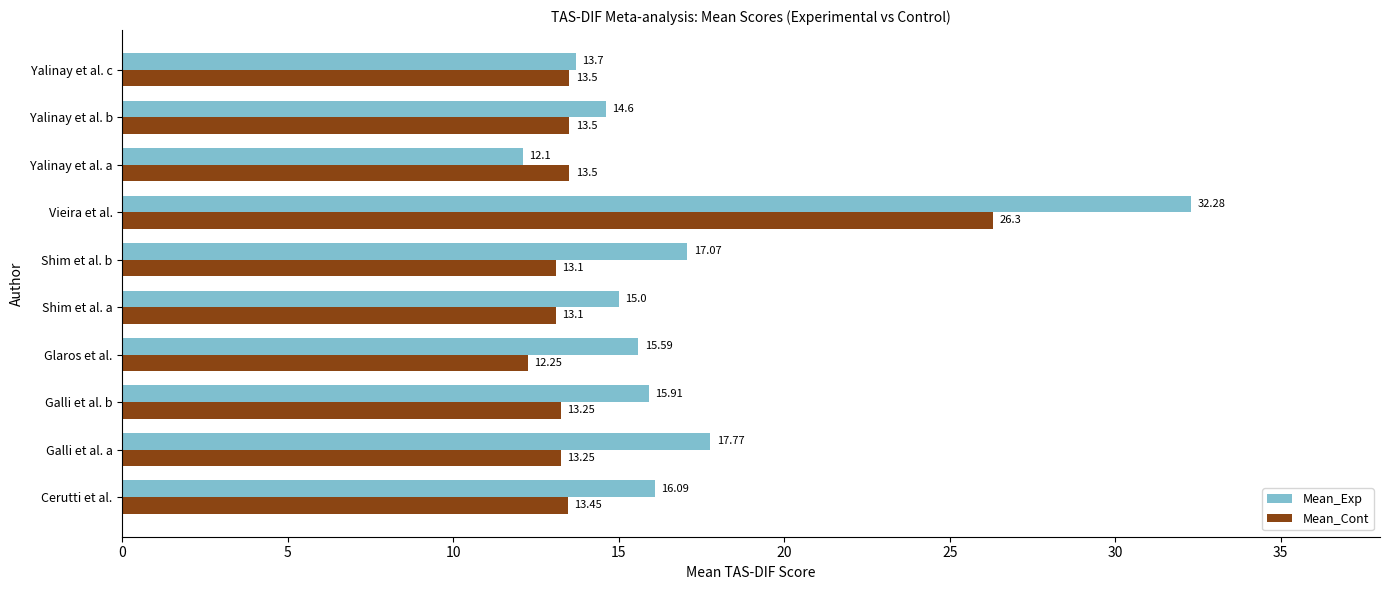

What is the average value of the Mean_Cont series?

14.5